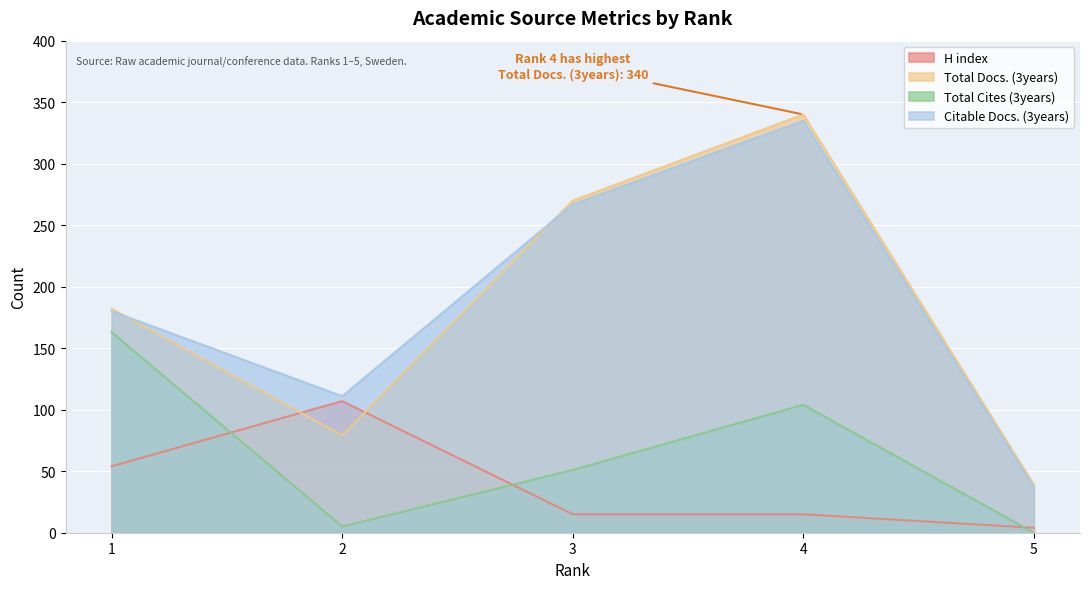

The Total Cites (3years) series shows 51 at 3. True or false?

True